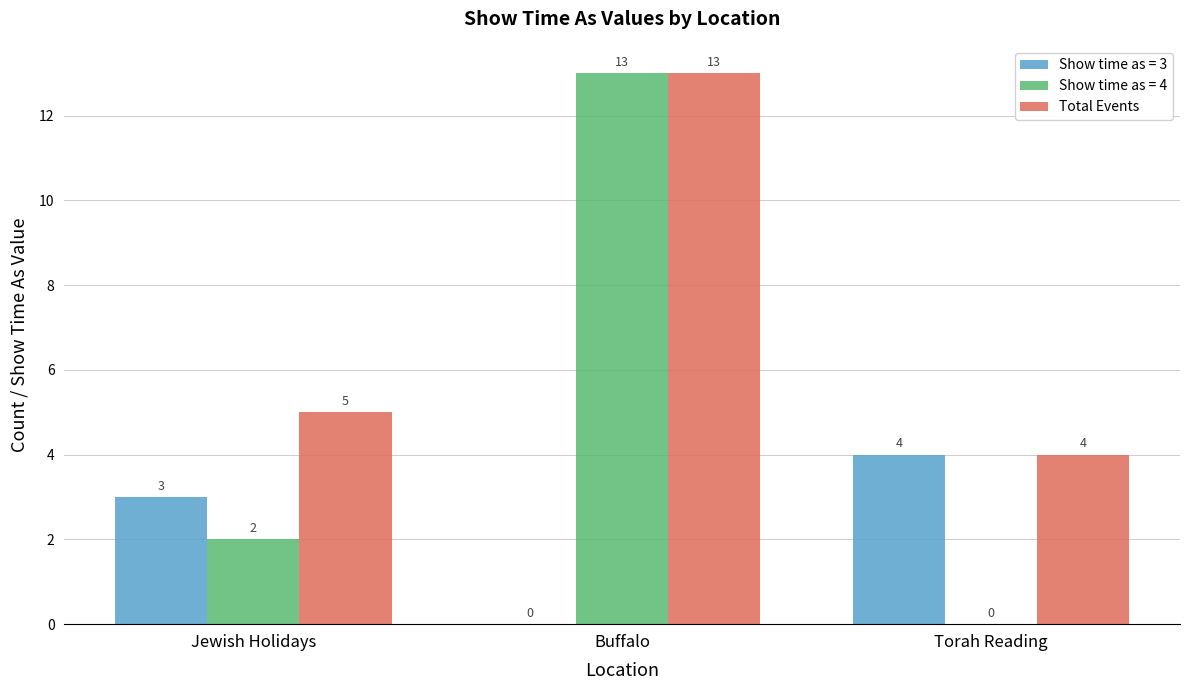

True or false: Show time as = 3 has a value of 4 at Torah Reading.

True